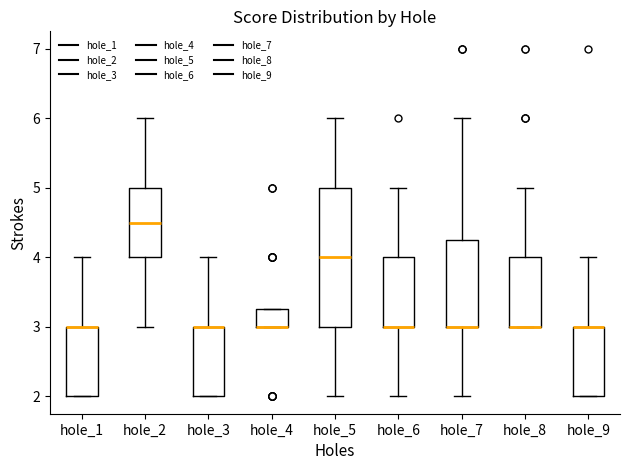

Where does the upper whisker of the box for hole_6 end on the y-axis? The values are not printed on the chart, so give them approximately, as read against the axis.

5.0